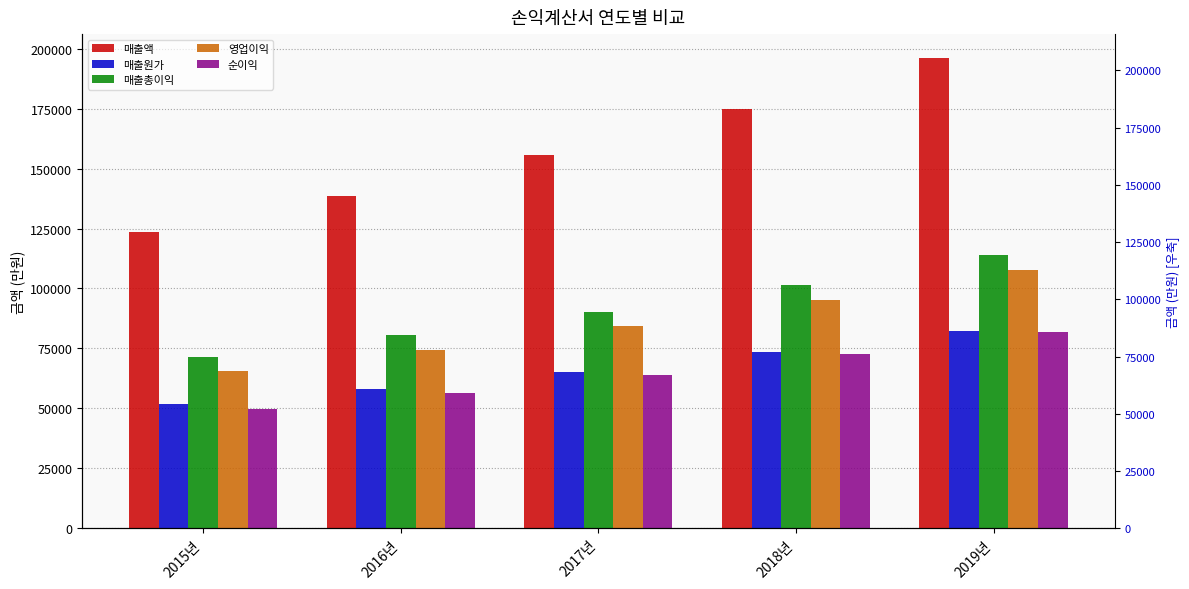

Where does the 영업이익 series first go above 84286?

2017년